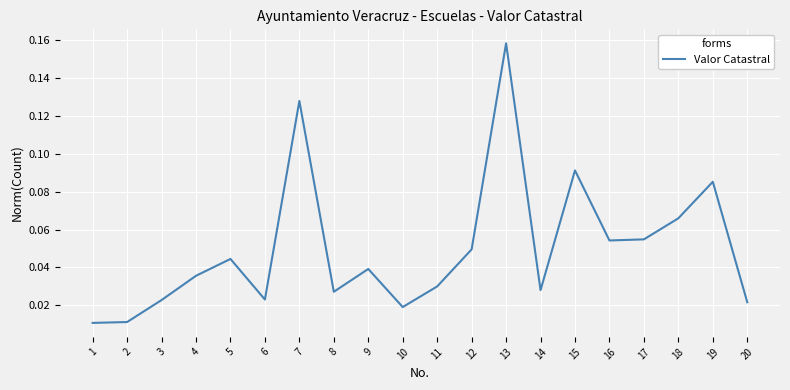

Which label corresponds to the largest value in the chart?

13